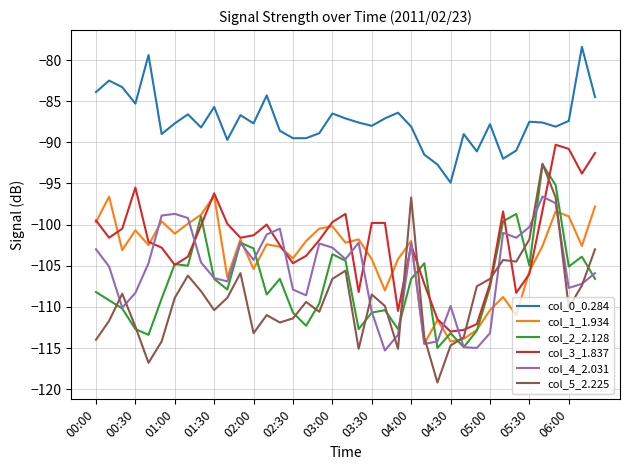

True or false: col_2_2.128 and col_1_1.934 cross at least once.

True